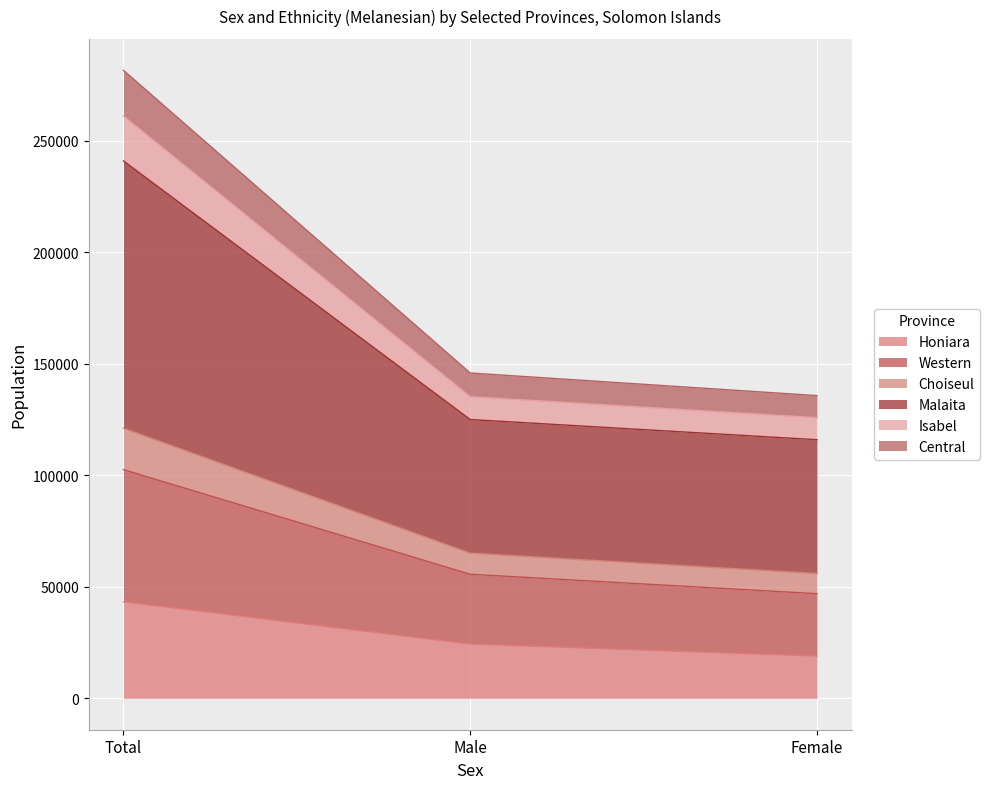

Rank the categories by Central value from highest to lowest.

Total, Male, Female